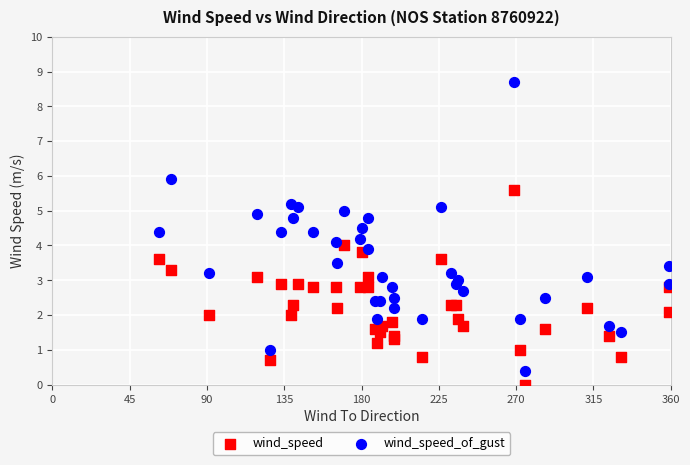

Which series reaches the maximum Y coordinate?

wind_speed_of_gust